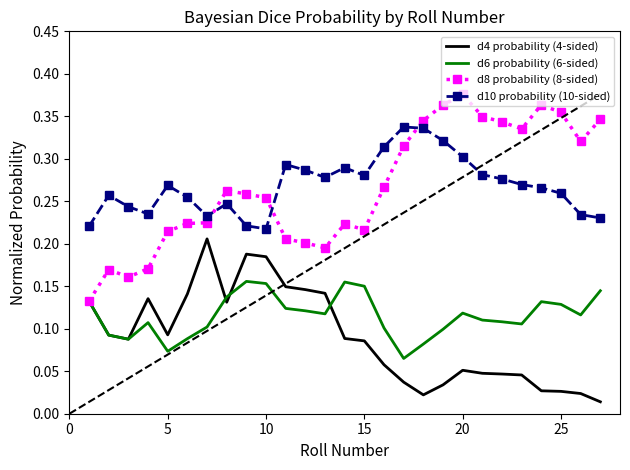

Rank the series by their maximum value, from highest to lowest.

d8 probability (8-sided), d10 probability (10-sided), d4 probability (4-sided), d6 probability (6-sided)